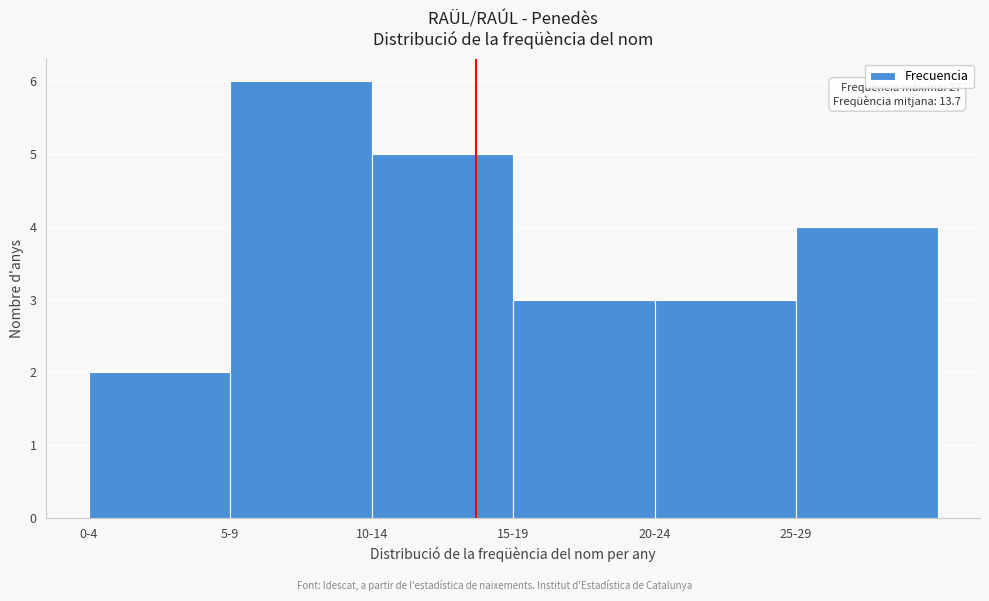

Reading right to left, list all the values displayed in this chart.

25-29=4	20-24=3	15-19=3	10-14=5	5-9=6	0-4=2